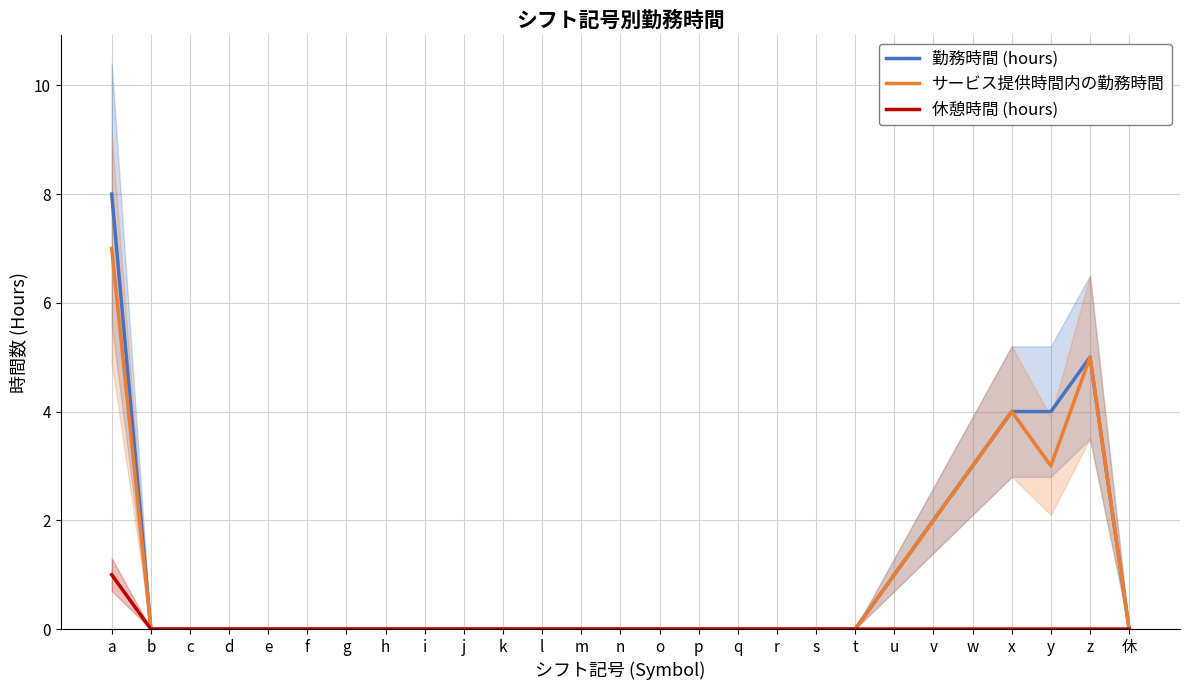

True or false: サービス提供時間内の勤務時間 and 勤務時間 (hours) intersect in this chart.

False